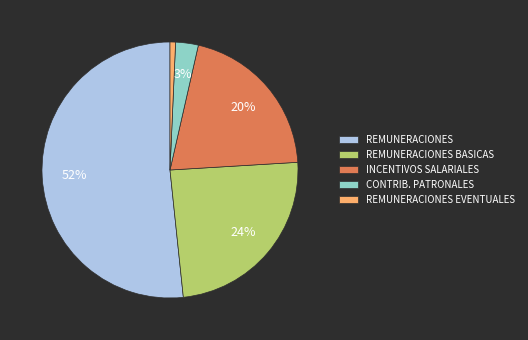

Do INCENTIVOS SALARIALES and CONTRIB. PATRONALES together represent more than half of the pie?

No